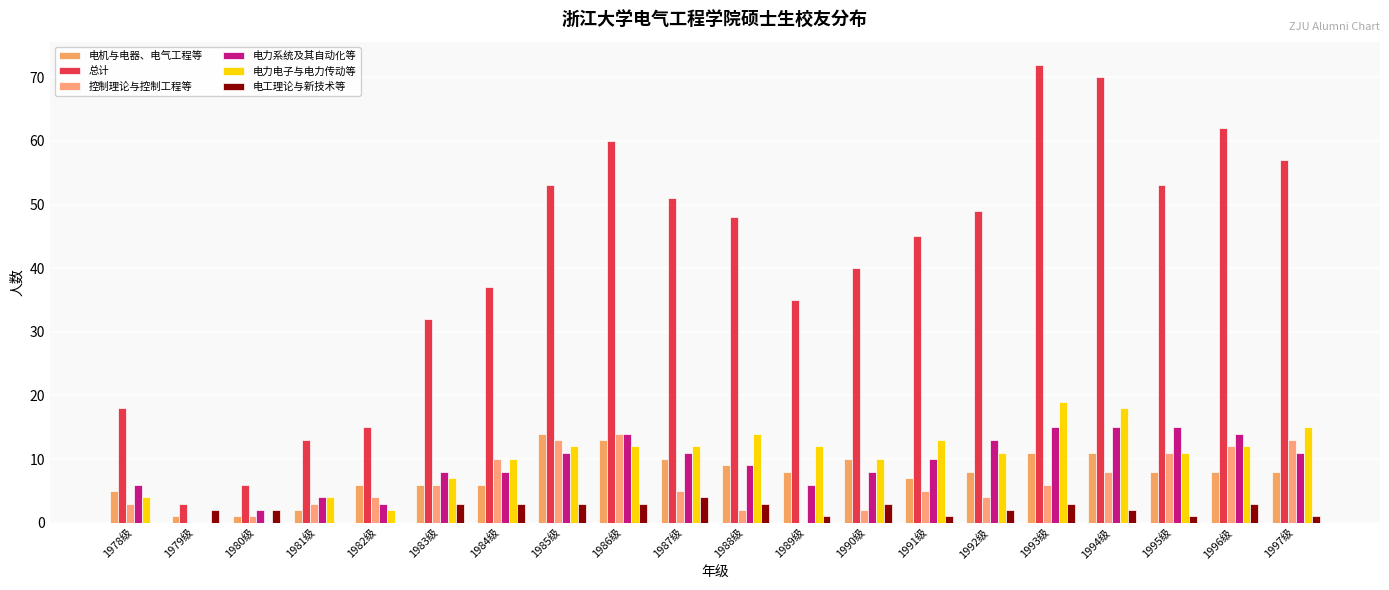

What is the difference between the 电机与电器、电气工程等 values at 1997级 and 1978级?

3